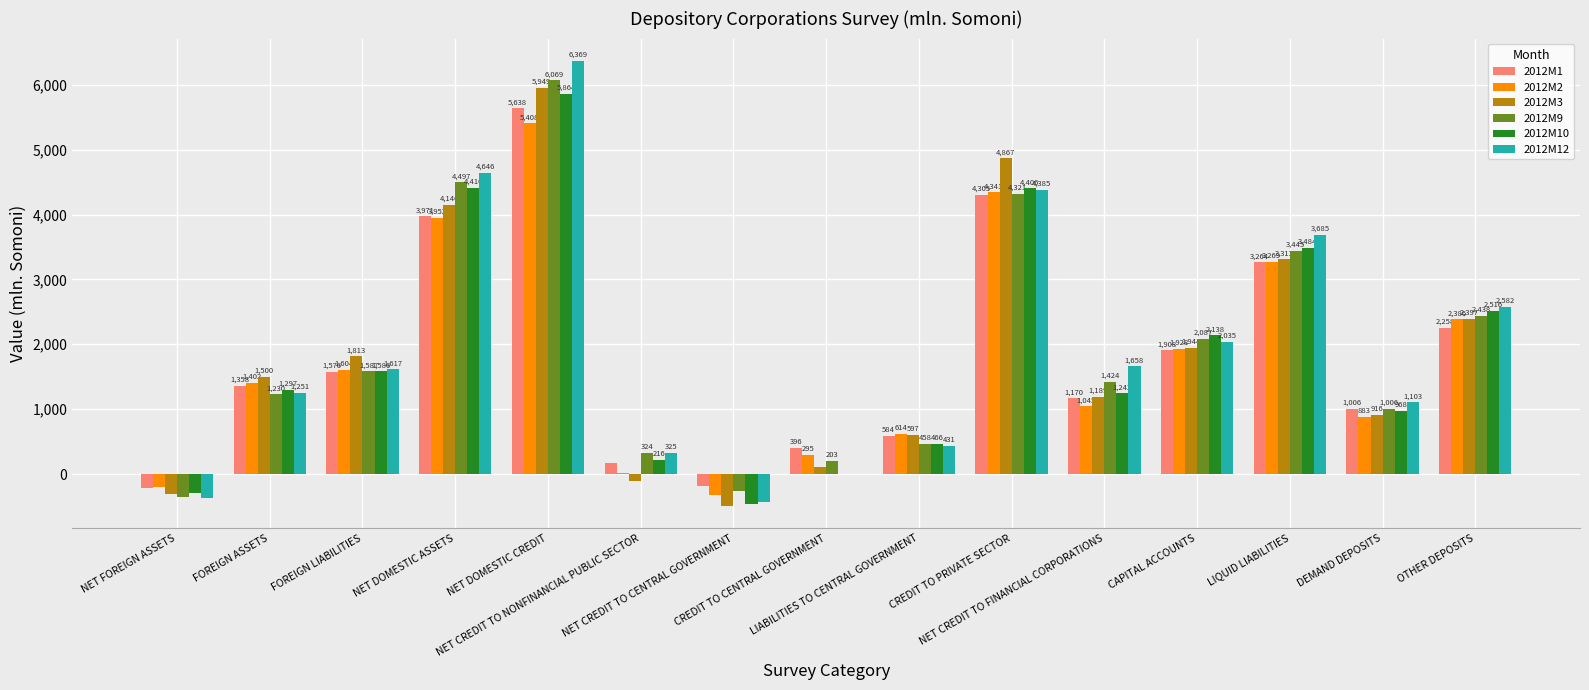

Where is 2012M1 nearest to the value 2709?

OTHER DEPOSITS